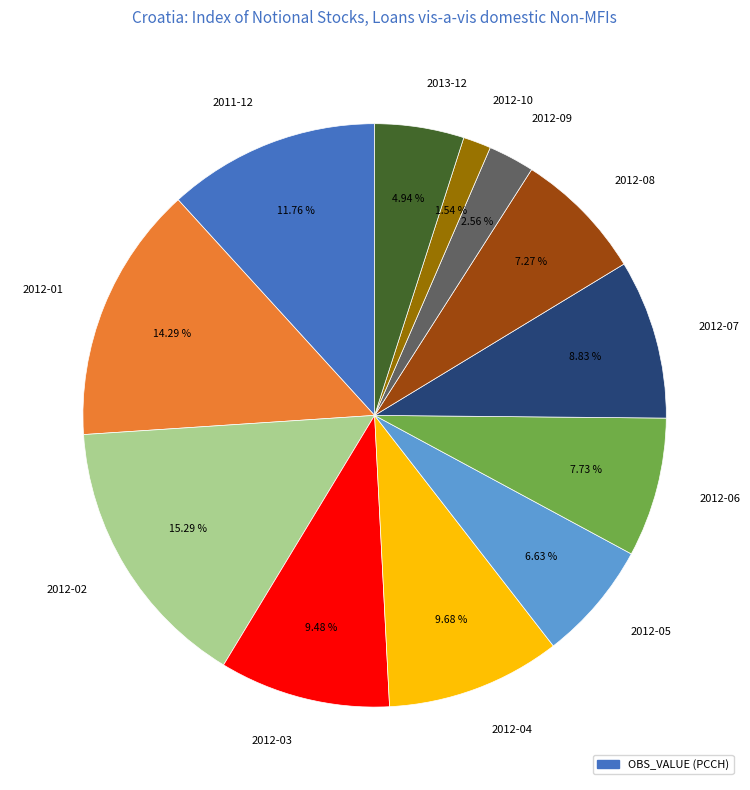

To the nearest percent, what is the average slice percentage?

8%